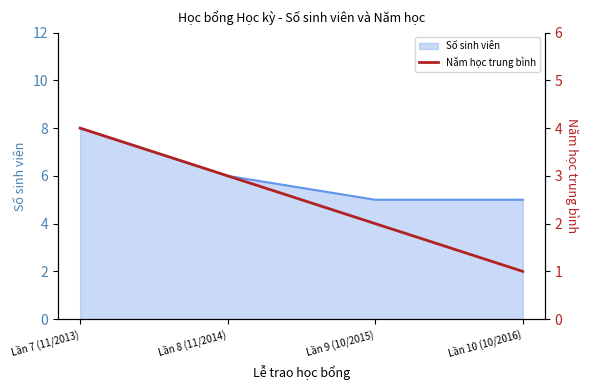

How many values are below 3?

2